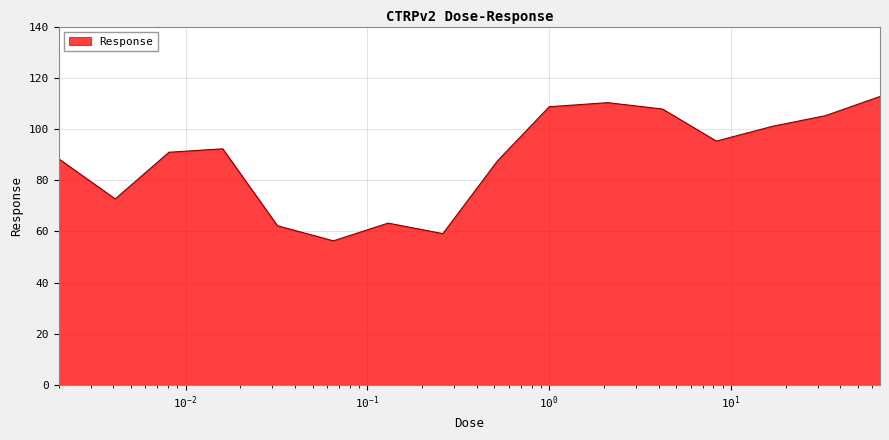

What is the smallest value displayed?

56.3